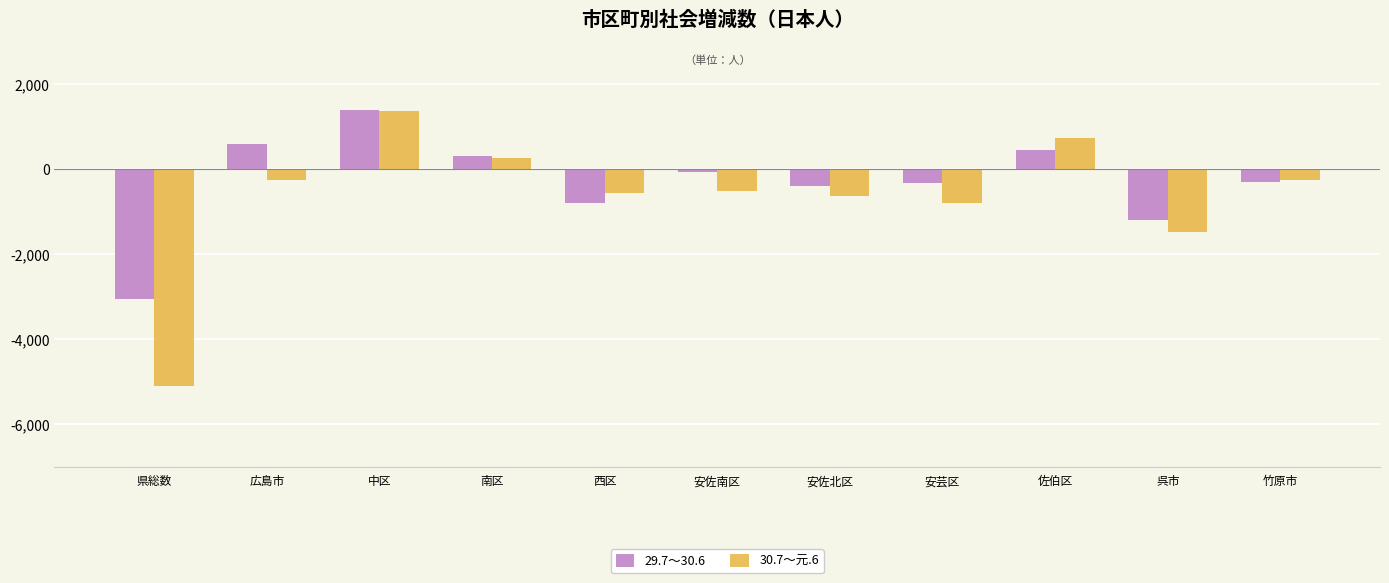

What is the smallest value displayed?

-5110